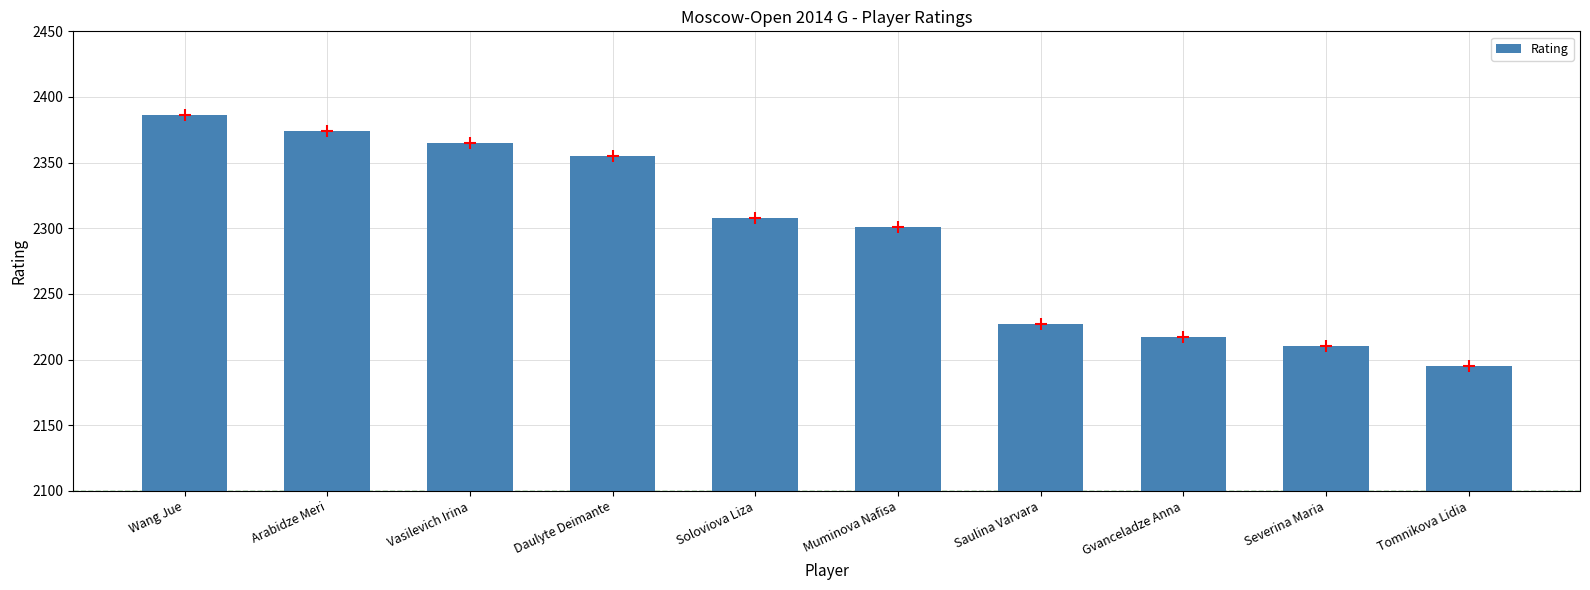

What is the change in value from Muminova Nafisa to Tomnikova Lidia?

-106